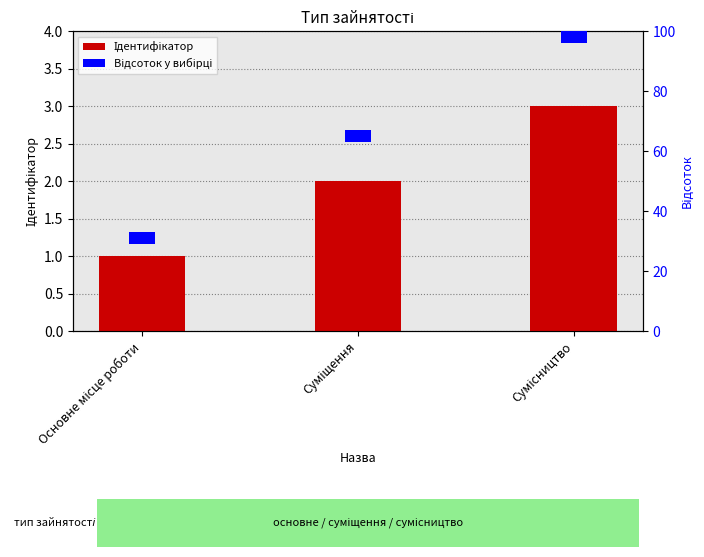

Reading left to right, transcribe all the data shown in this chart.

Основне місце роботи=1	Суміщення=2	Сумісництво=3